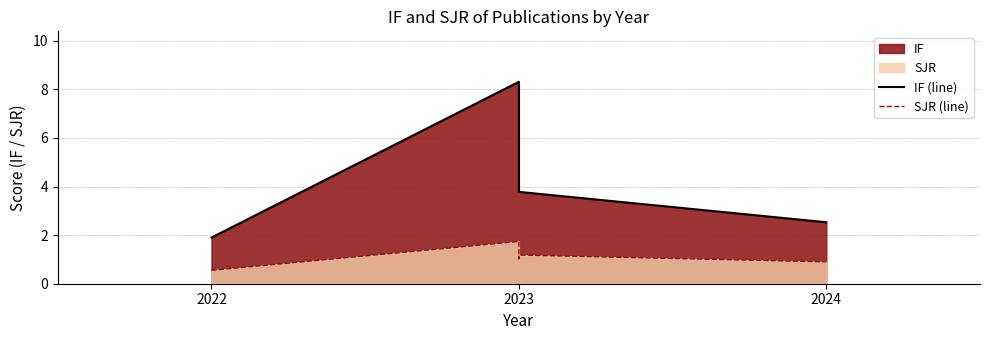

True or false: SJR (line) and IF (line) intersect in this chart.

False